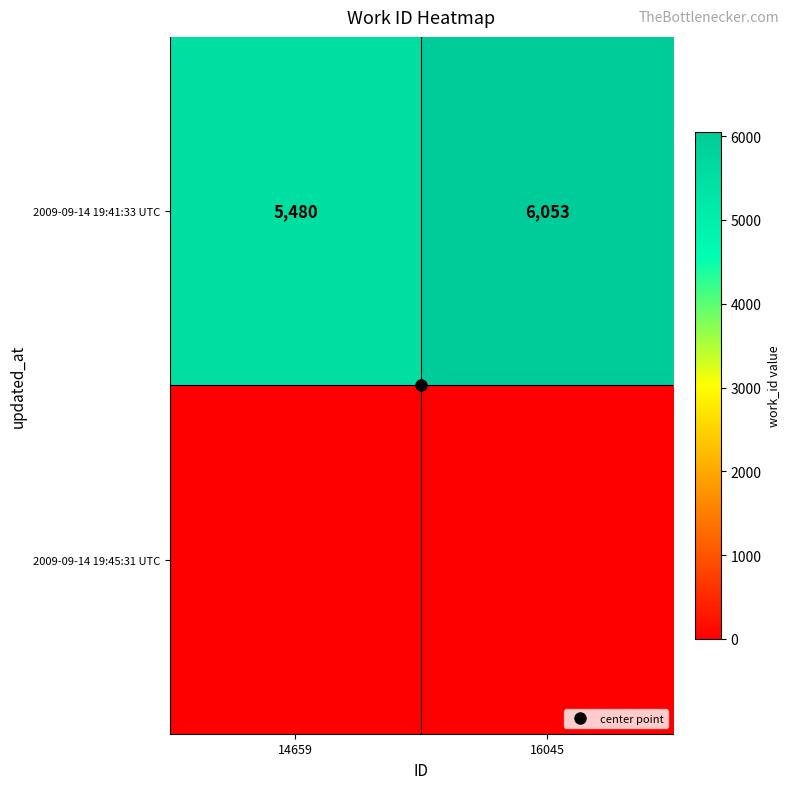

What is the spread (max minus min) of values at 16045?

6053